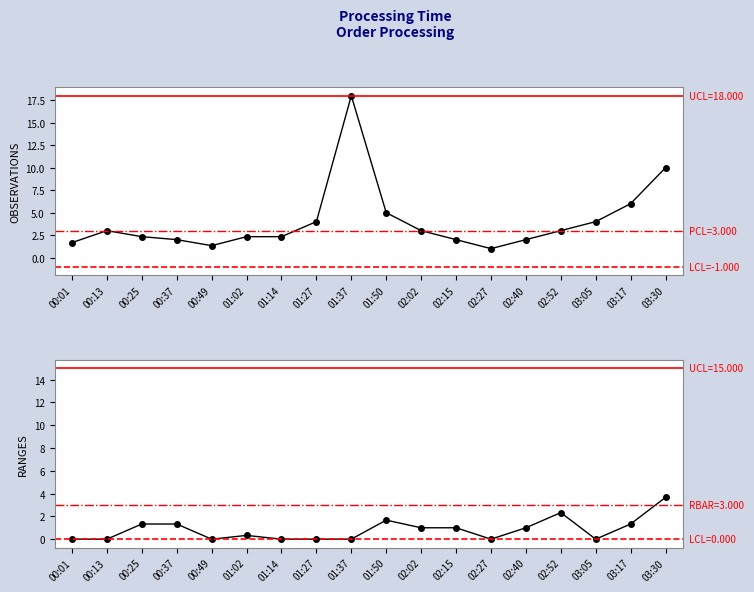

What is the ratio of the value at 02:02 to the value at 01:02?

1.3